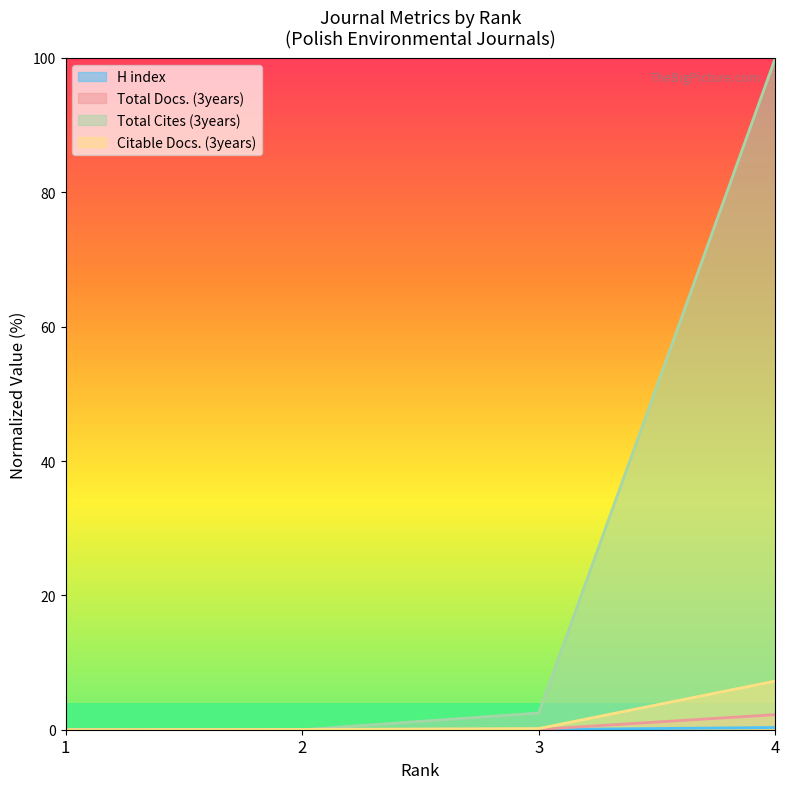

What is the maximum value shown in the chart?

100.0